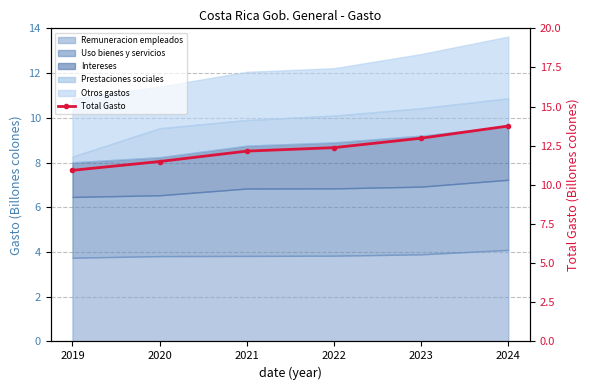

What is the greatest value displayed?

13.8